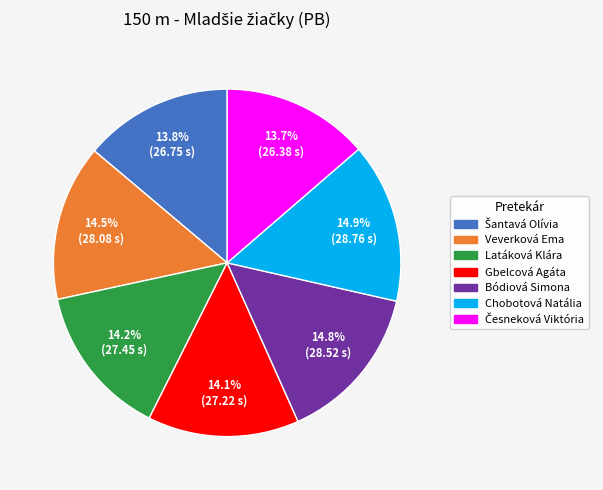

To the nearest percent, what is the combined percentage of Bódiová Simona and Gbelcová Agáta?

29%